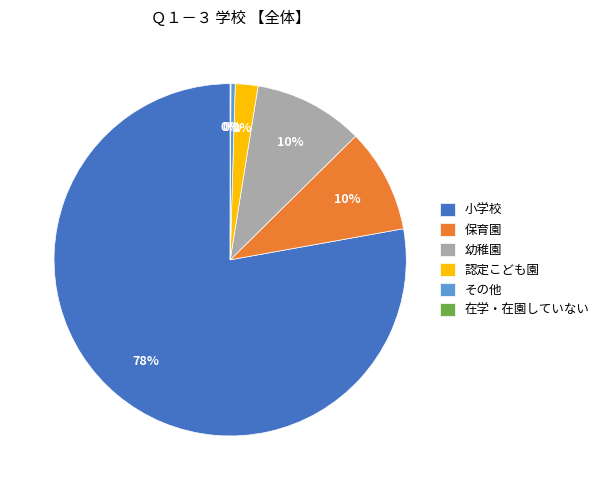

What percentage is the 認定こども園 slice, to the nearest percent?

2%